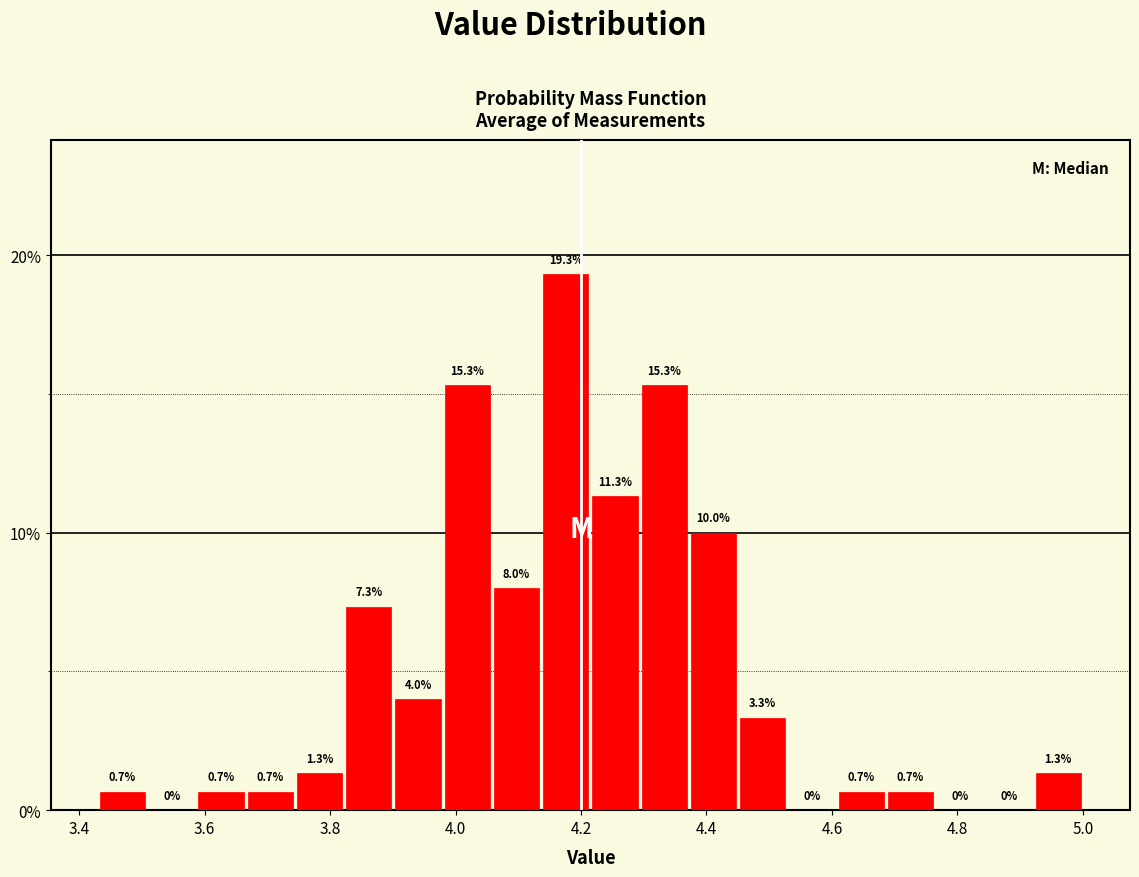

Read against the x-axis, roughly where is the centre of the tallest bar?

4.18